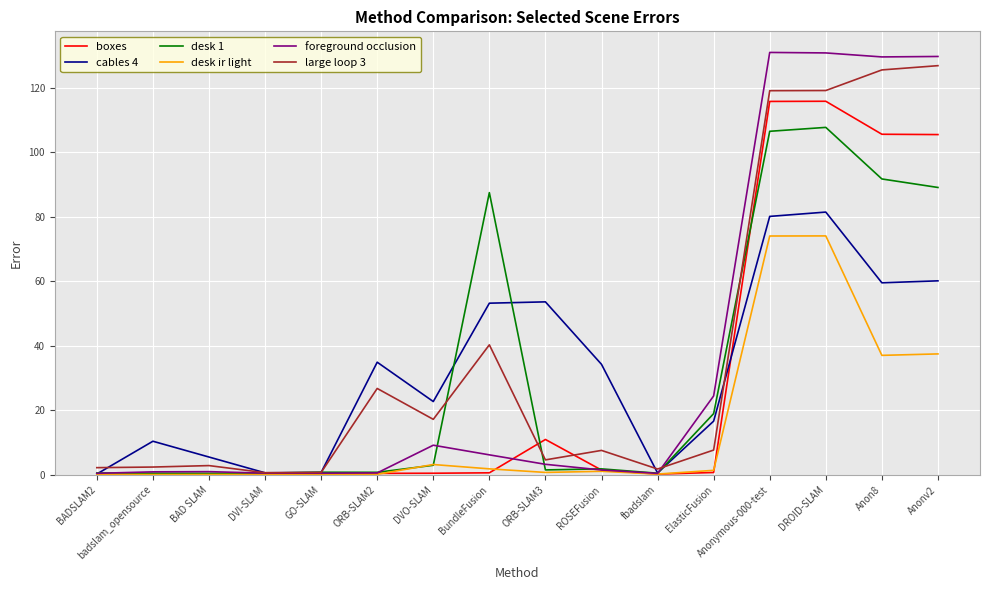

How many values in the desk 1 series exceed 1?

9